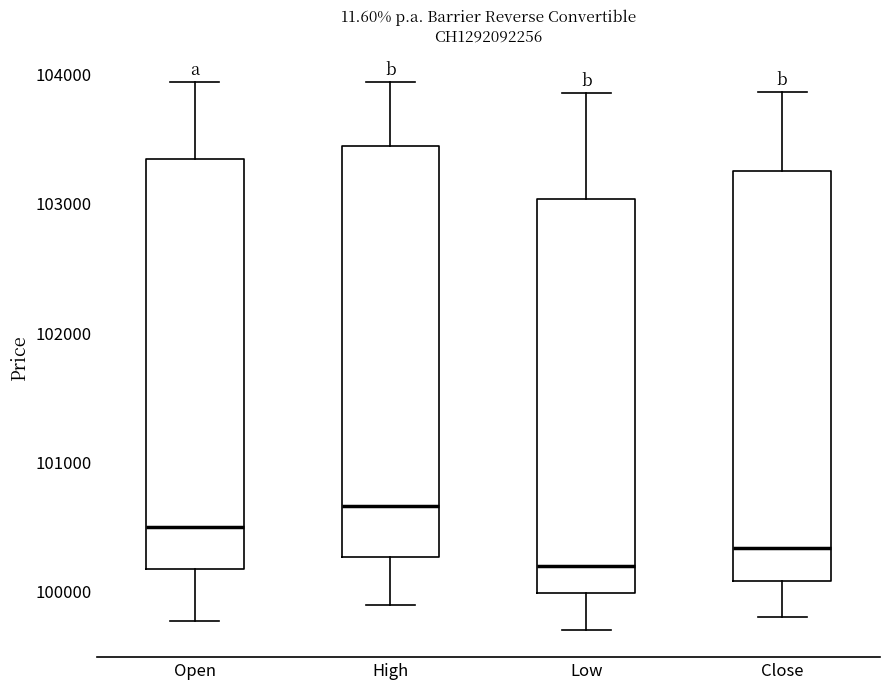

Where is the upper edge of the box for Close on the y-axis? The values are not printed on the chart, so give them approximately, as read against the axis.

103200